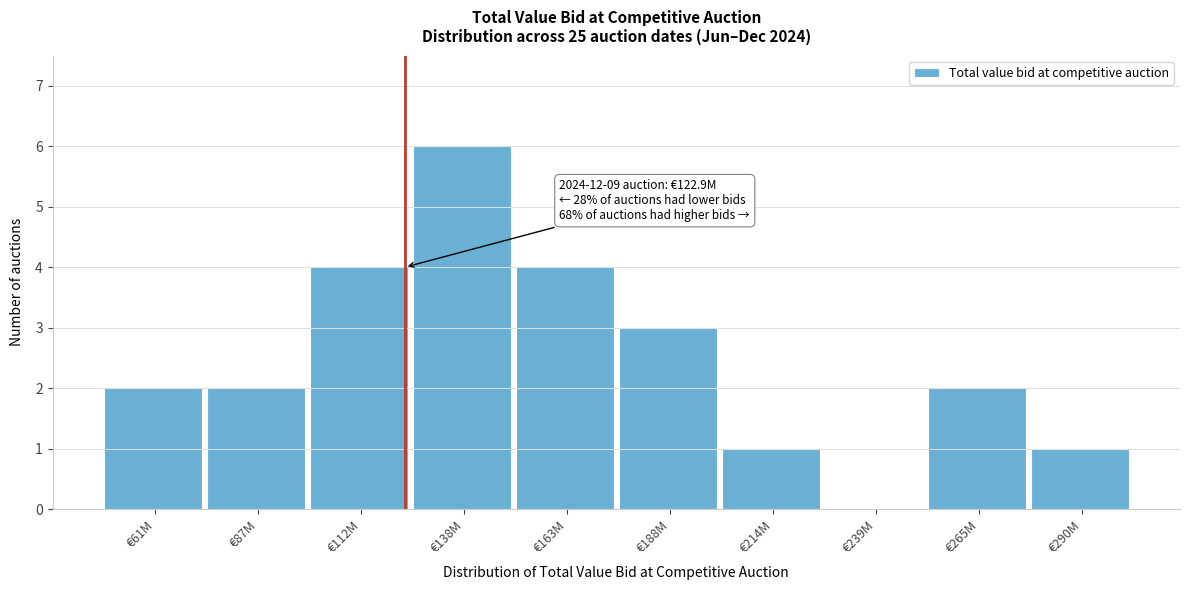

Reading left to right, what are all the values shown in this chart?

€61M=2	€87M=2	€112M=4	€138M=6	€163M=4	€188M=3	€214M=1	€239M=0	€265M=2	€290M=1